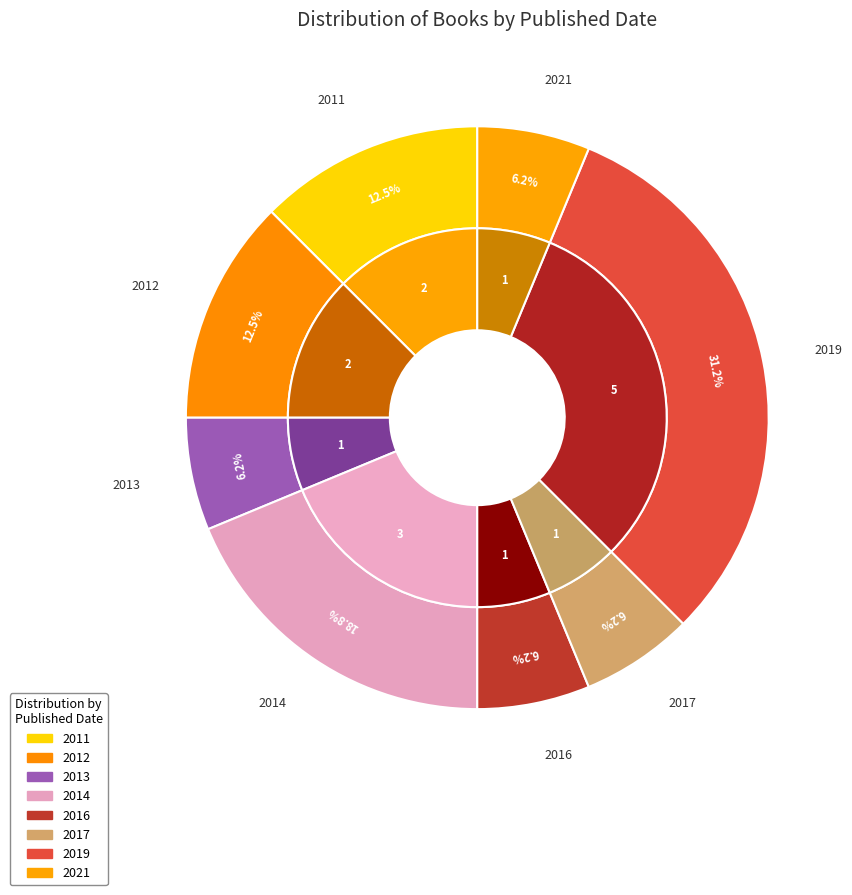

What is the largest slice in the pie chart?

2019